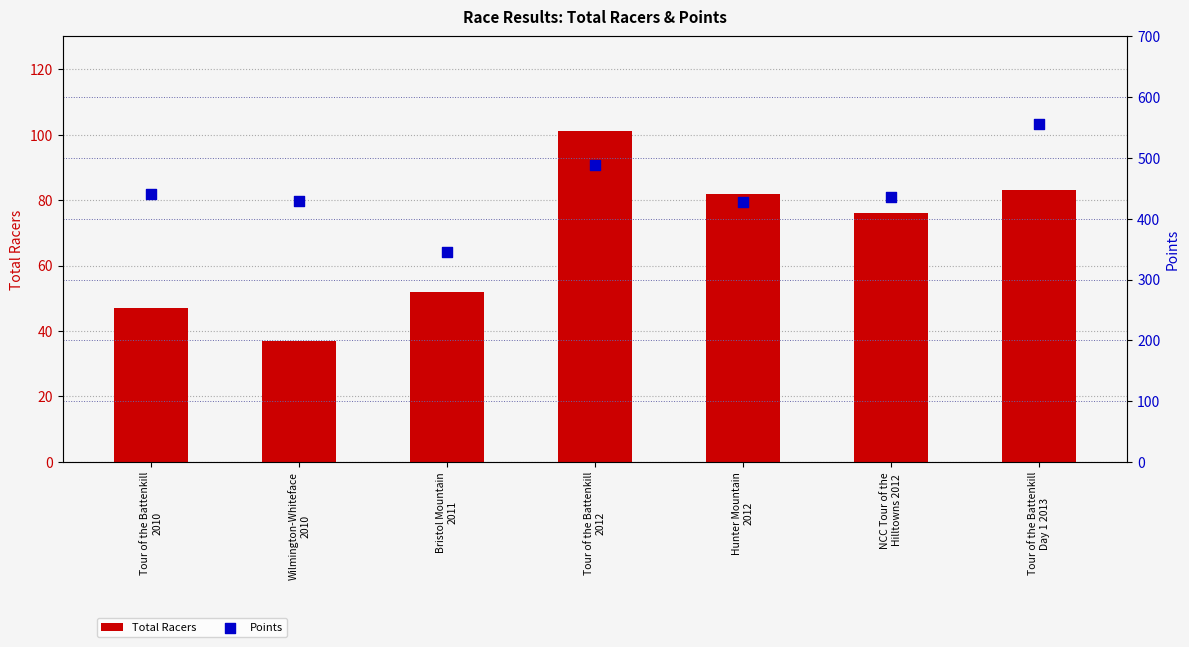

Which series contains the highest Y value?

Points